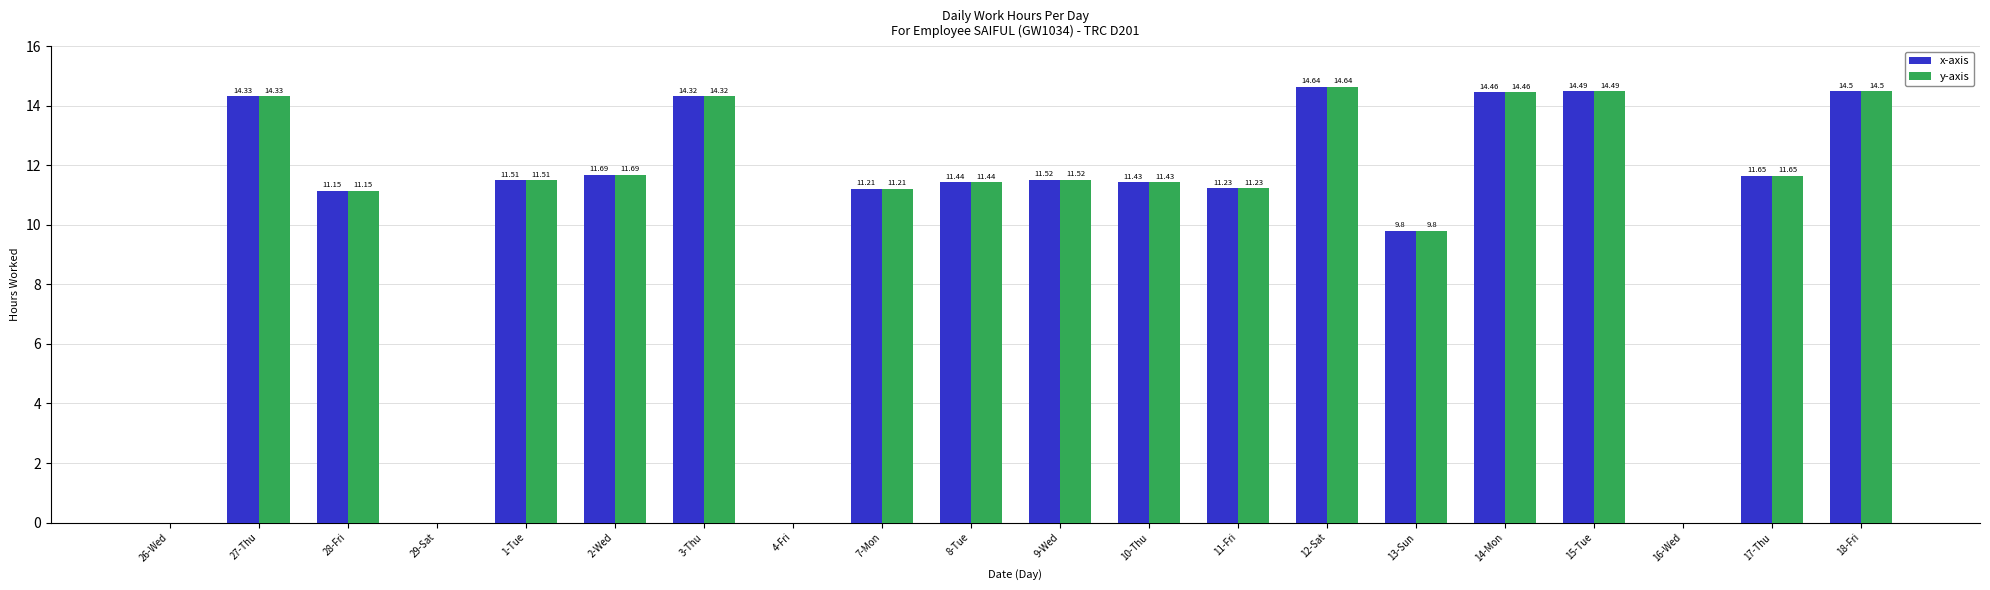

What is the sum of all y-axis values?

199.4